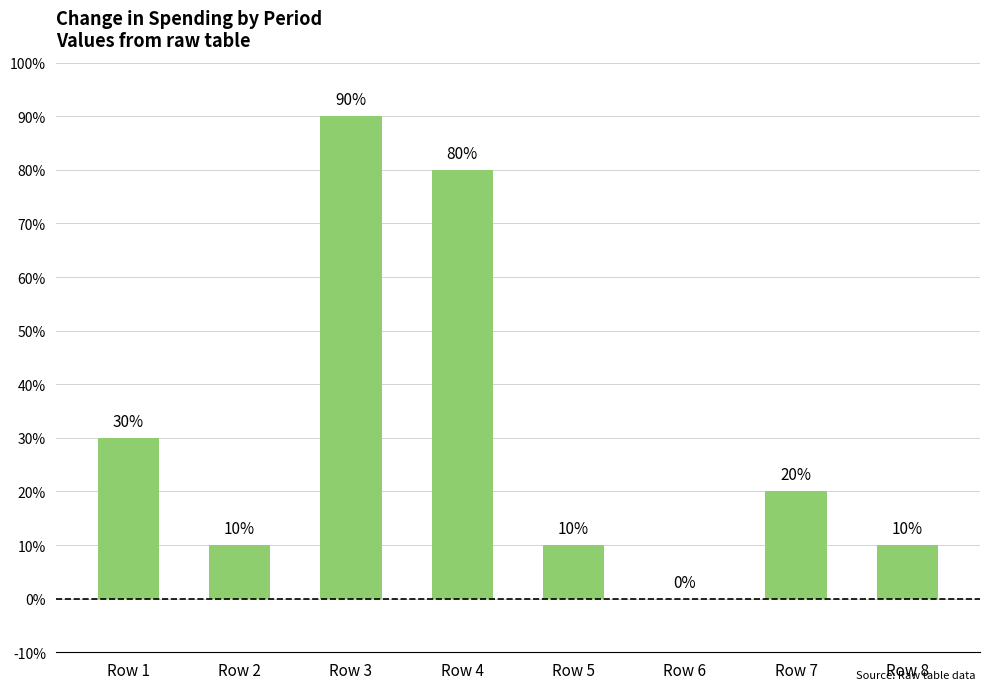

What is the maximum value shown in the chart?

90